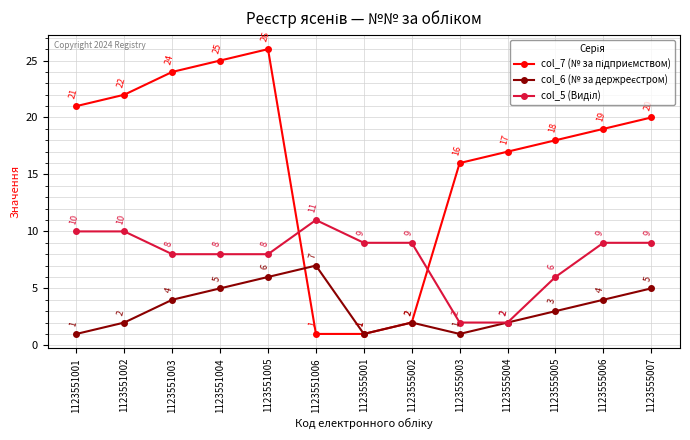

What is the spread (max minus min) of values at 1123555006?

15